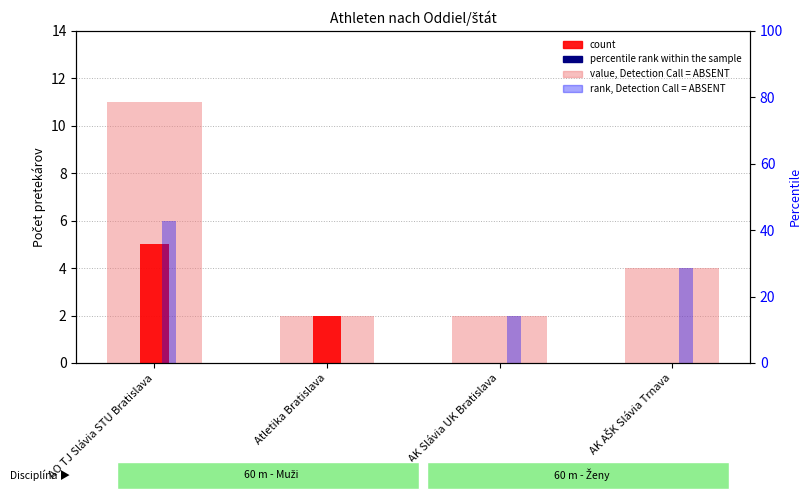

Reading left to right, what are all the values shown in this chart?

value, Detection Call = ABSENT: AO TJ Slávia STU Bratislava=11	Atletika Bratislava=2	AK Slávia UK Bratislava=2	AK AŠK Slávia Trnava=4
count: AO TJ Slávia STU Bratislava=5	Atletika Bratislava=2	AK Slávia UK Bratislava=0	AK AŠK Slávia Trnava=0
rank, Detection Call = ABSENT: AO TJ Slávia STU Bratislava=6	Atletika Bratislava=0	AK Slávia UK Bratislava=2	AK AŠK Slávia Trnava=4